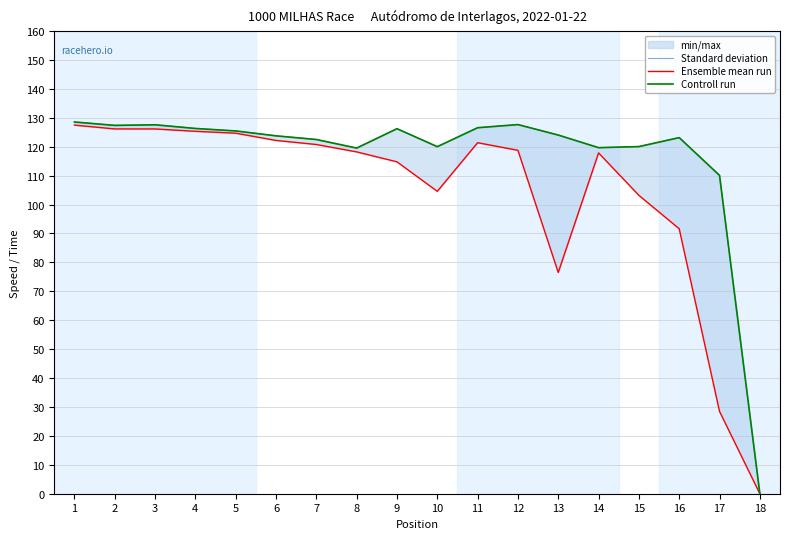

True or false: Controll run and Ensemble mean run cross at least once.

False